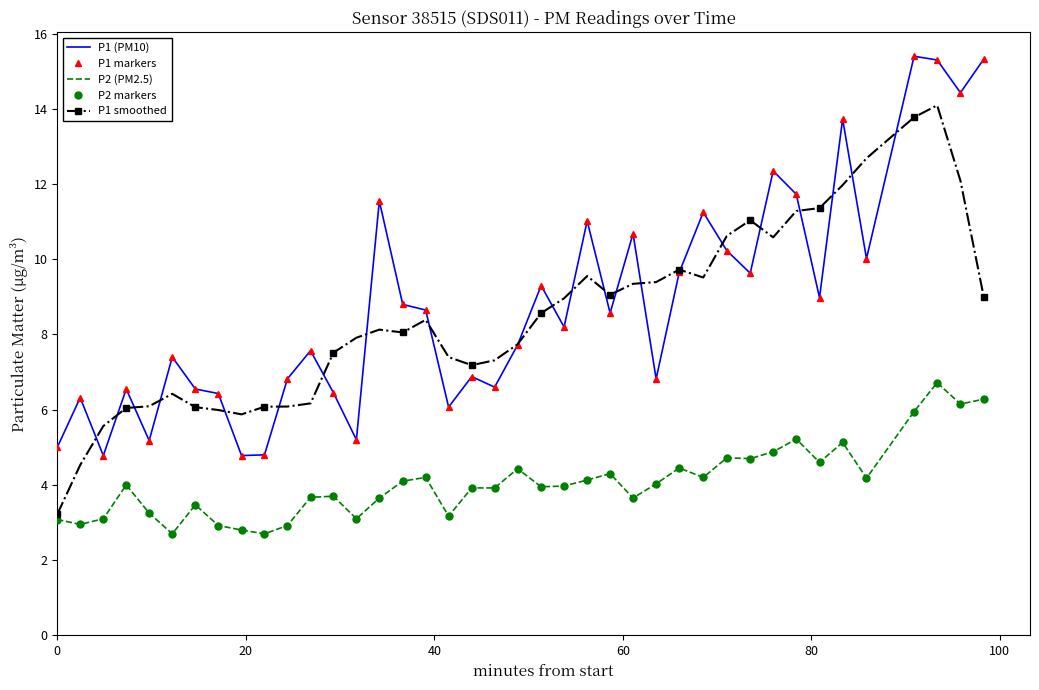

What is the difference between the maximum and minimum values in the P1 (PM10) series?

10.6